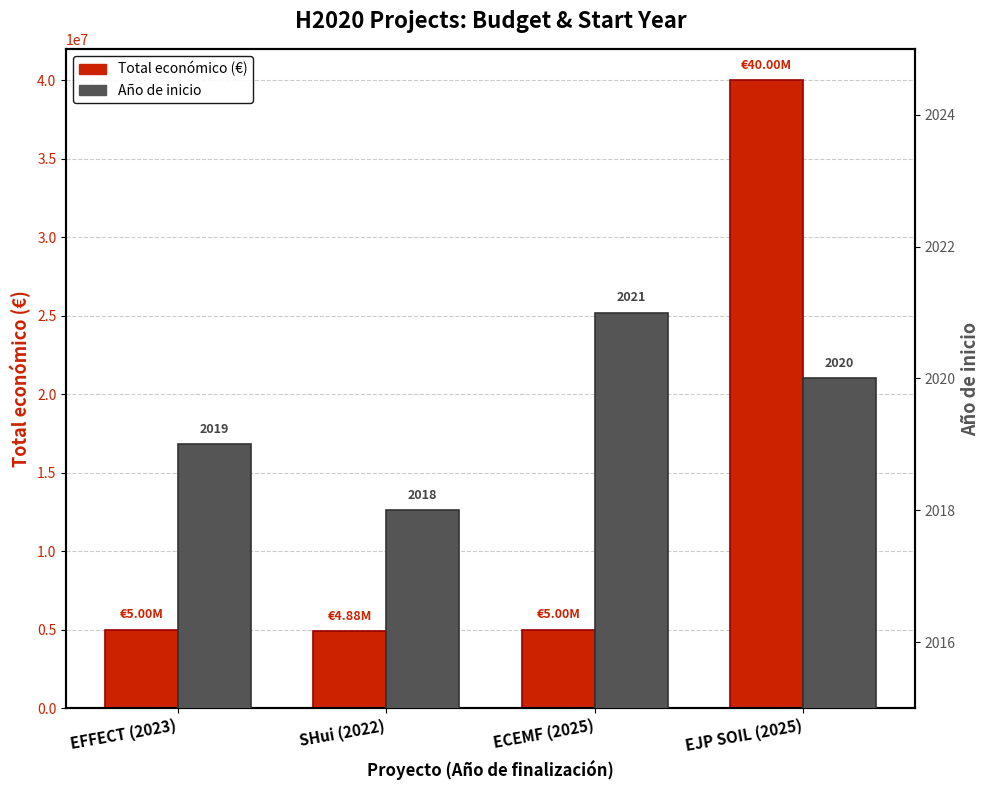

How many bars are there in each group?

2